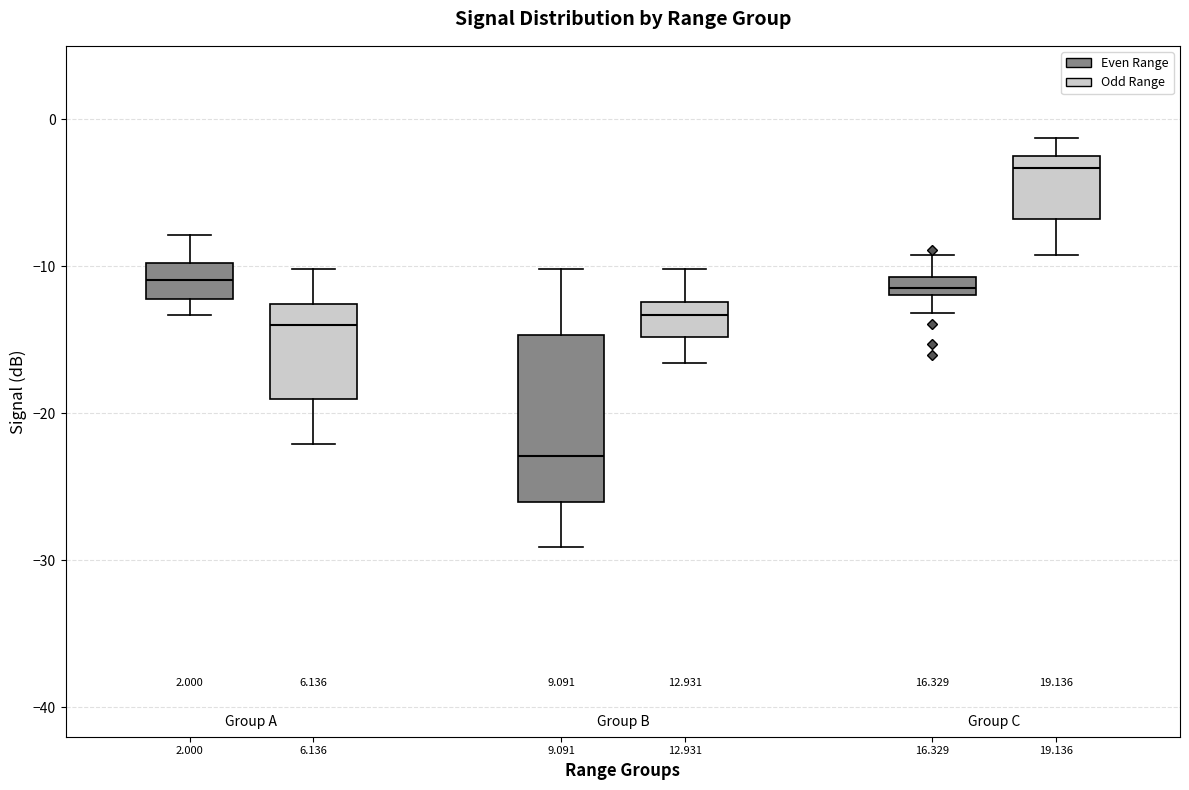

Which box is the tallest, from its lower edge to its upper edge?

9.091